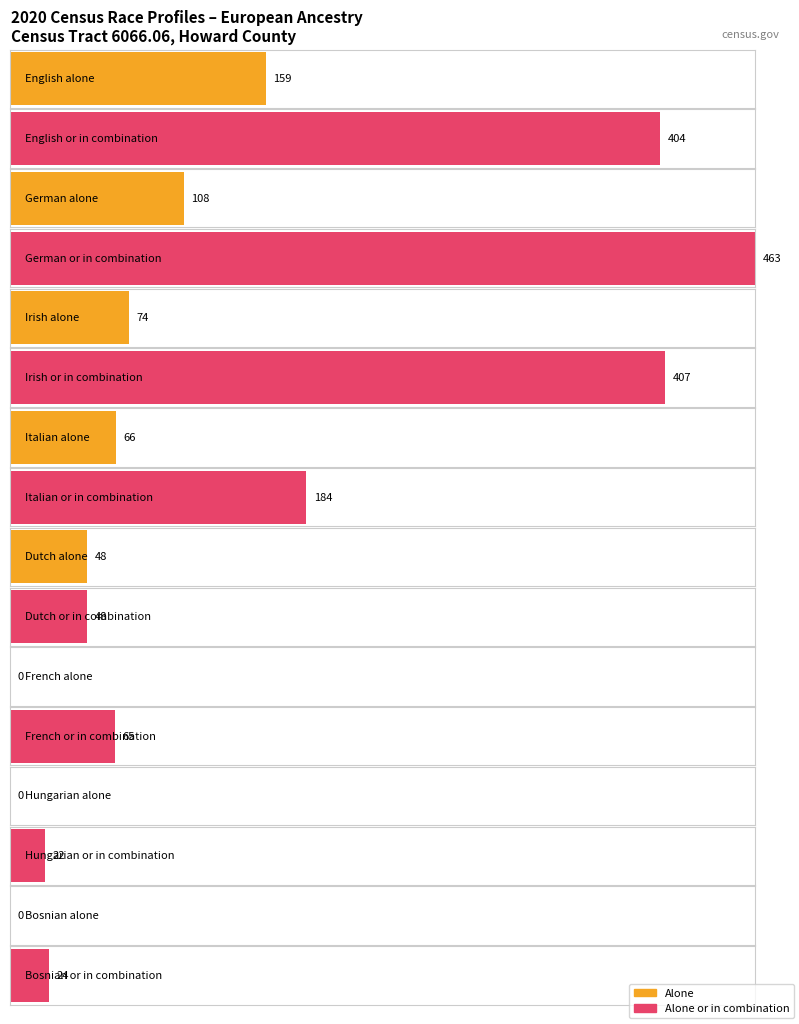

Is the value of in_combination at English greater than the value of alone at German?

Yes